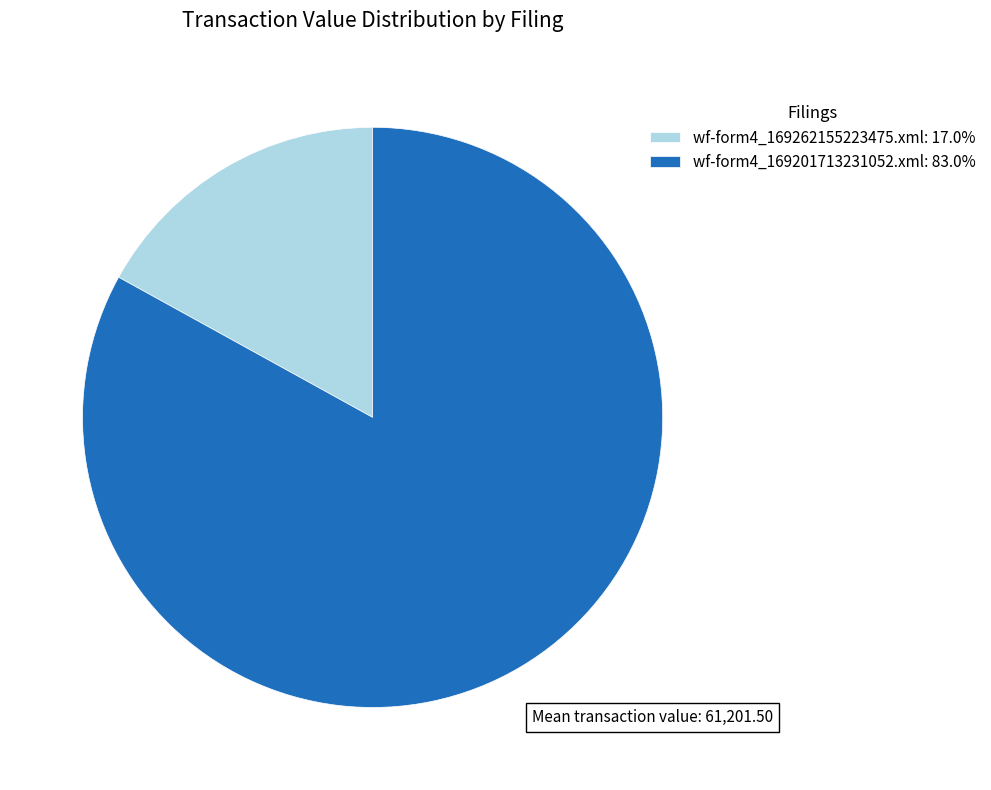

Which slice represents more than half of the pie?

wf-form4_169201713231052.xml